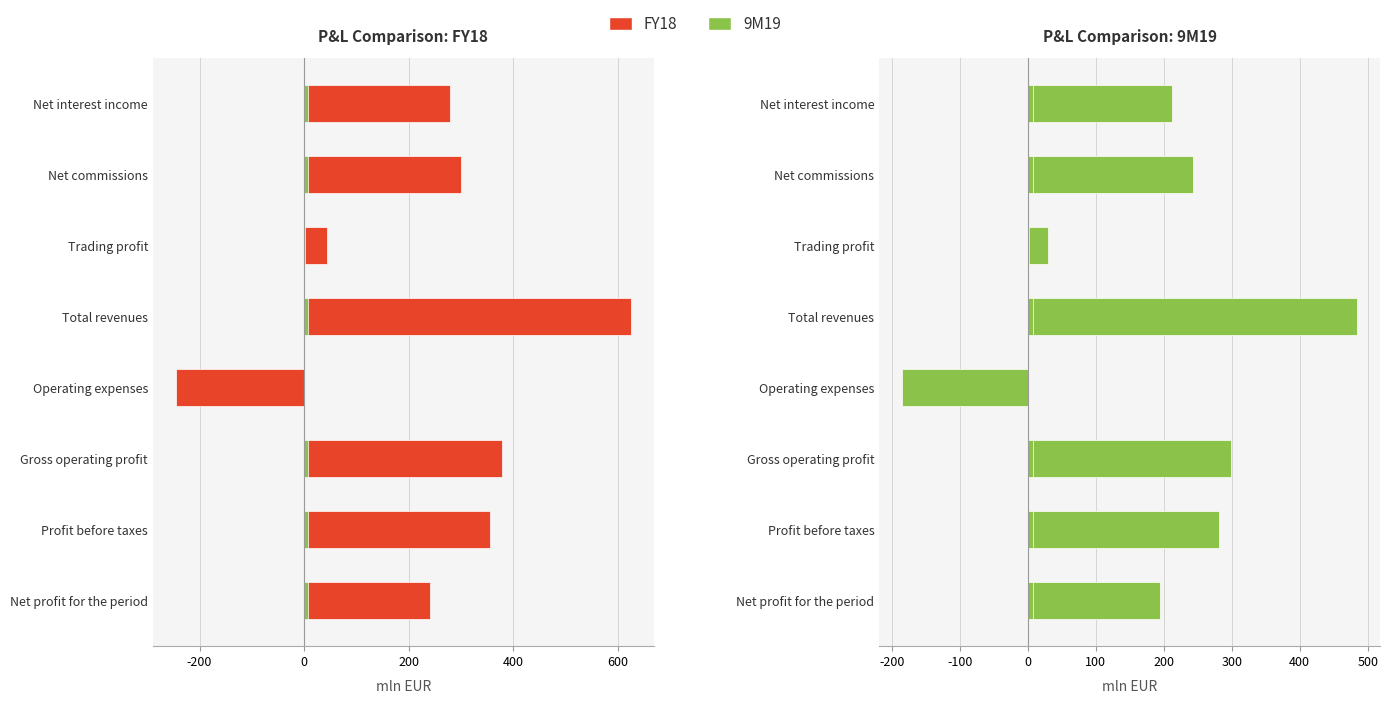

What is the average value of the FY18 series?

247.3